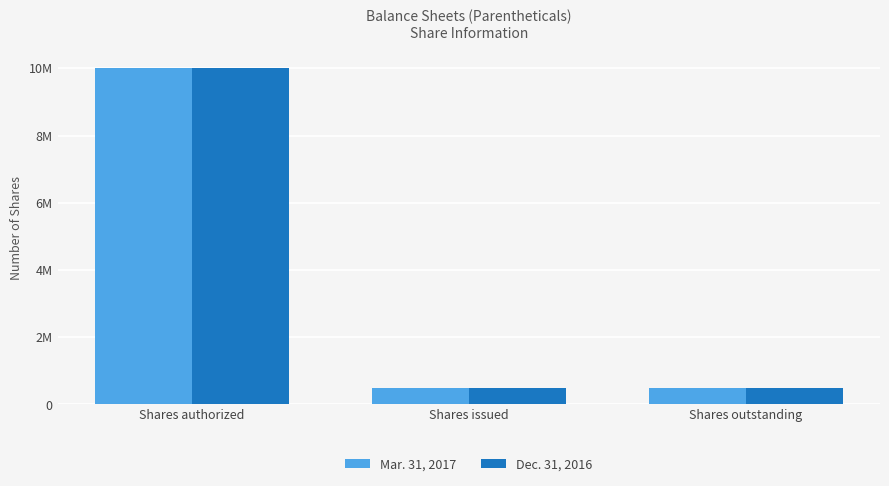

Are the bars horizontal?

No